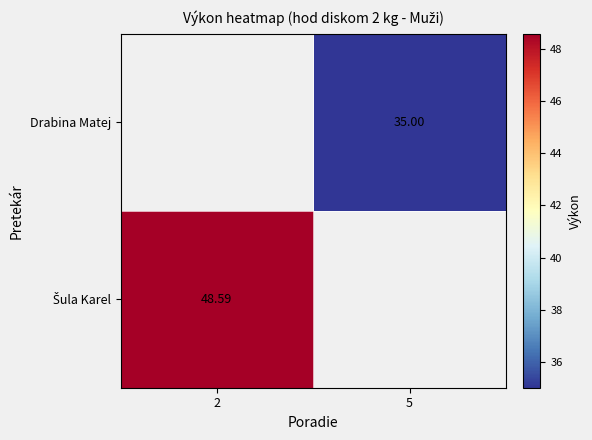

The value of Drabina Matej at 5 is 35.0. True or false?

True